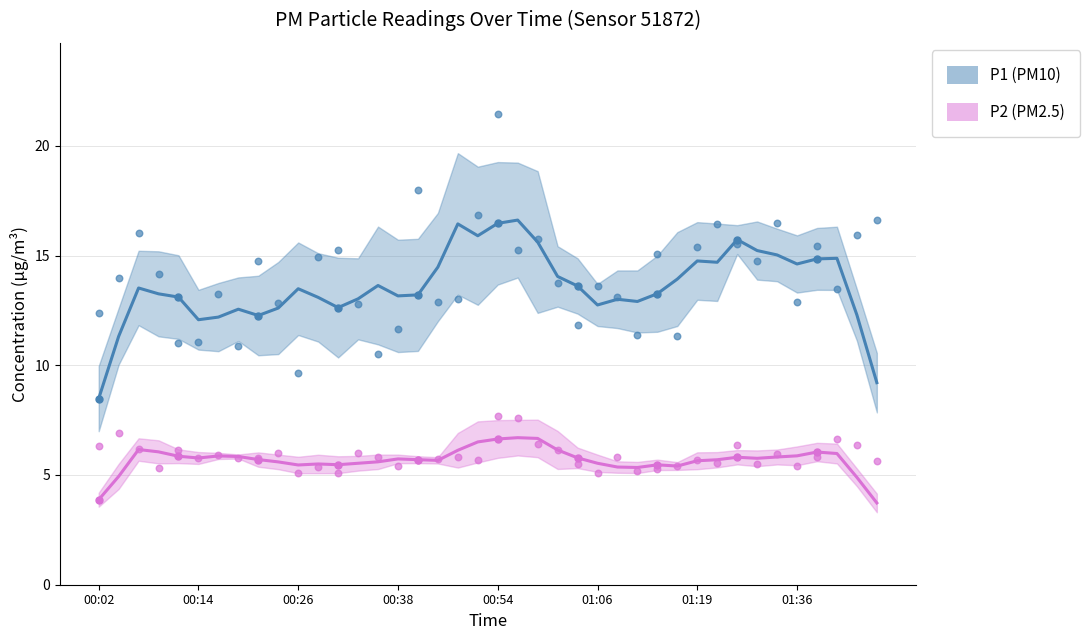

Which series has the largest total across all categories?

P1